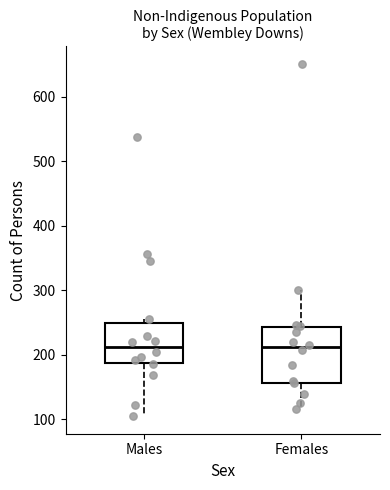

Reading left to right, transcribe this box plot: for each box, give where its median line is, the range the box spans, and where its two whiskers end, as read against the y-axis. The values are not printed on the chart, so give them approximately, as read against the axis.

Males: median 210, box 190 to 250, whiskers 110 to 260
Females: median 210, box 160 to 240, whiskers 120 to 300